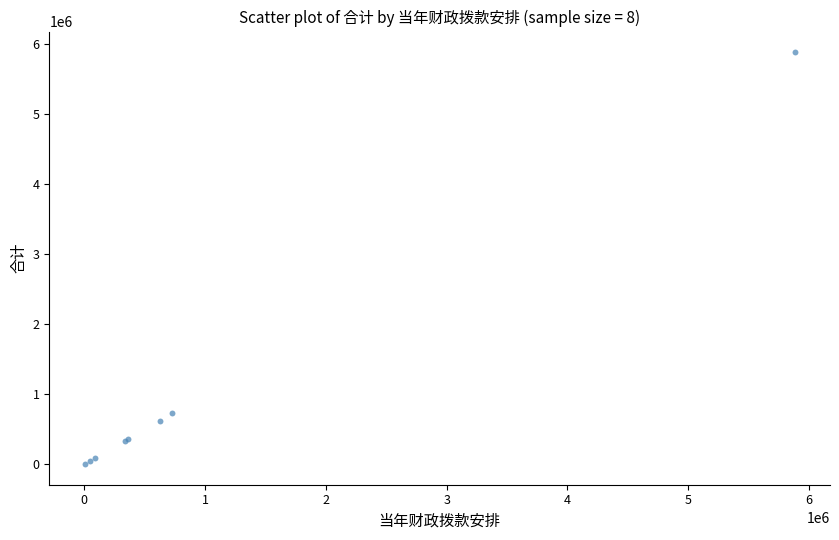

What Y value in the scatter plot is closest to 2941908?

727117.4